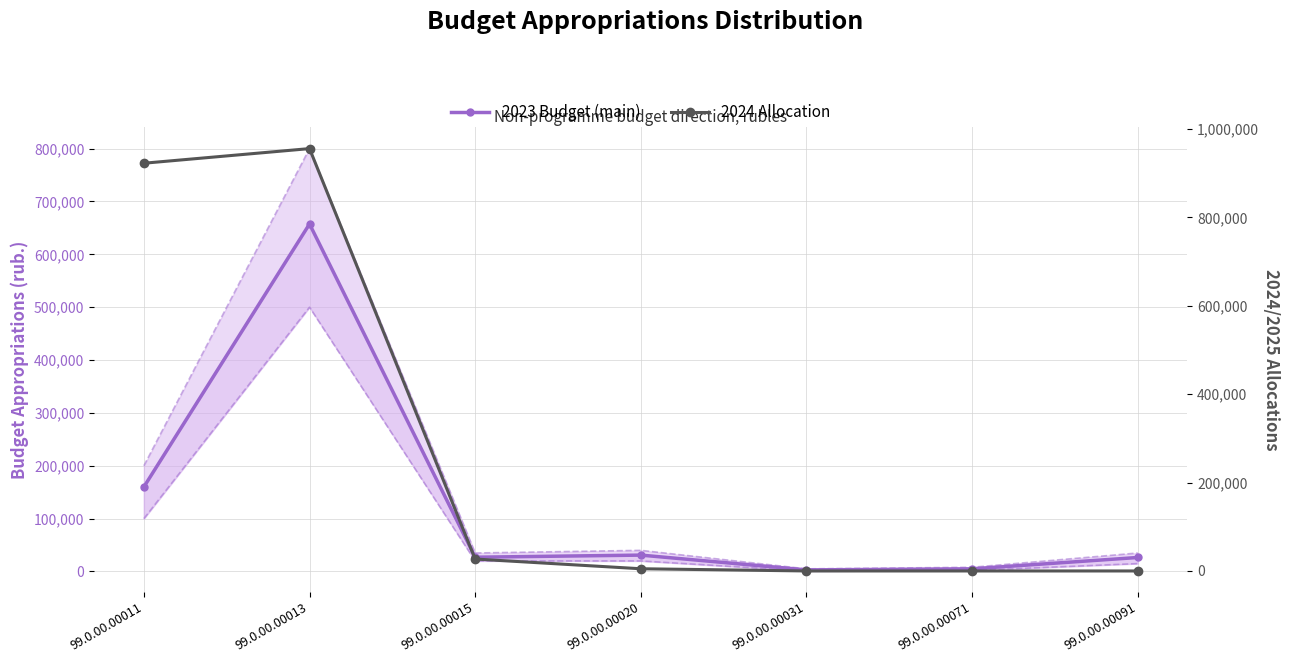

What is the value of the 2023 Budget (main) point at the 5th from the left?

3000